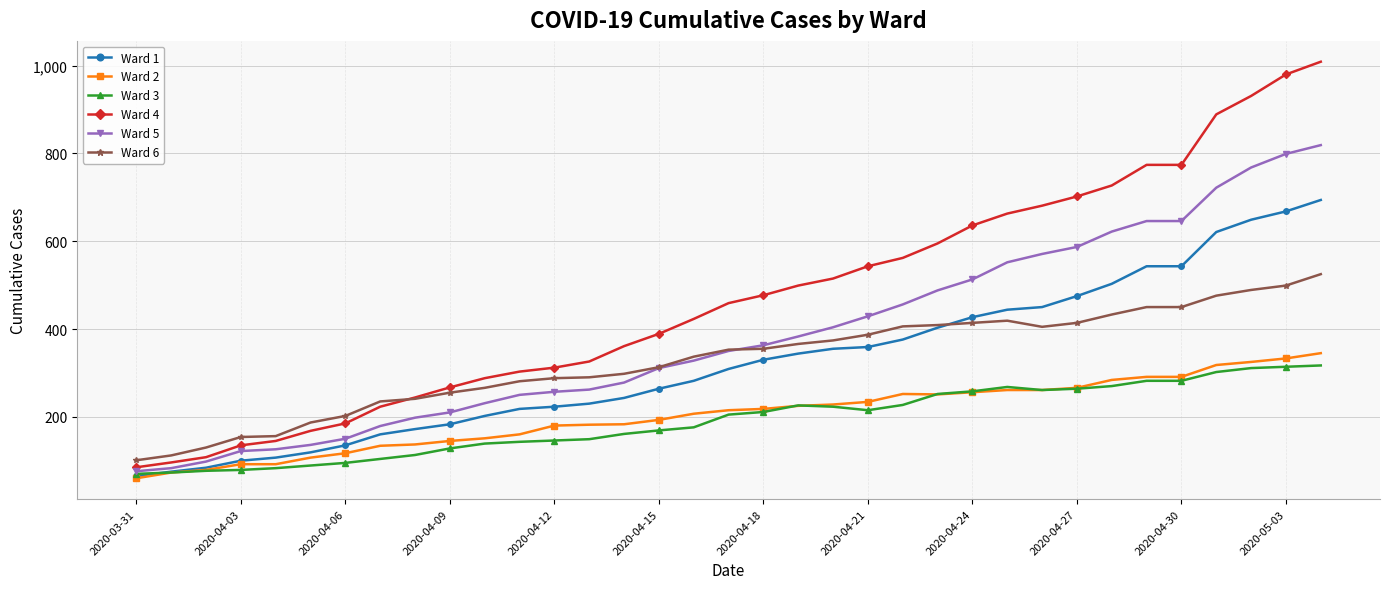

Which series has the largest range (max minus min)?

Ward 4